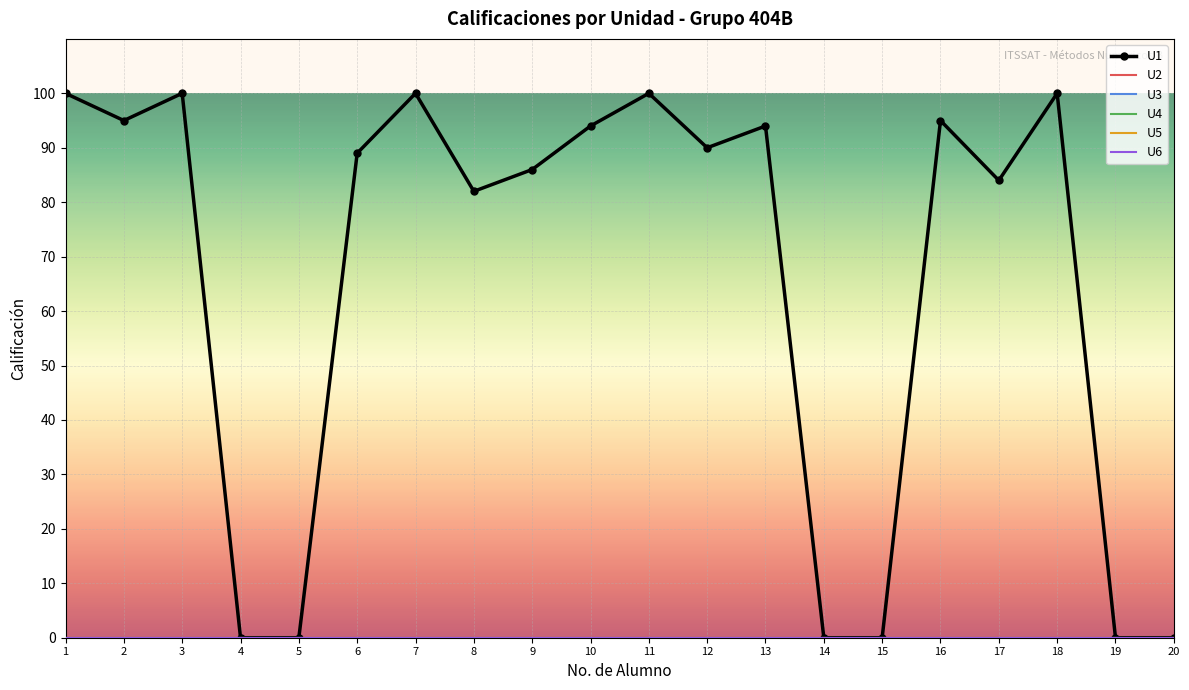

How many categories are shown in the chart?

20